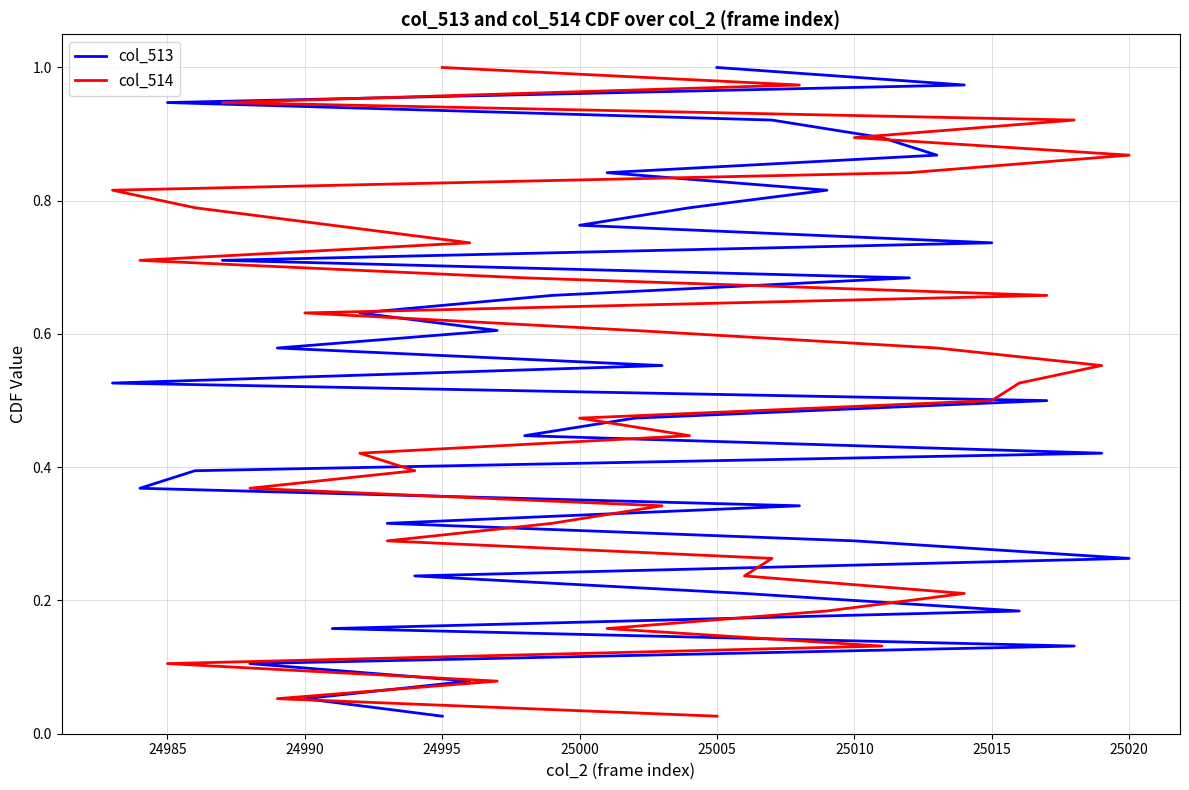

Which series has the largest total across all categories?

col_513